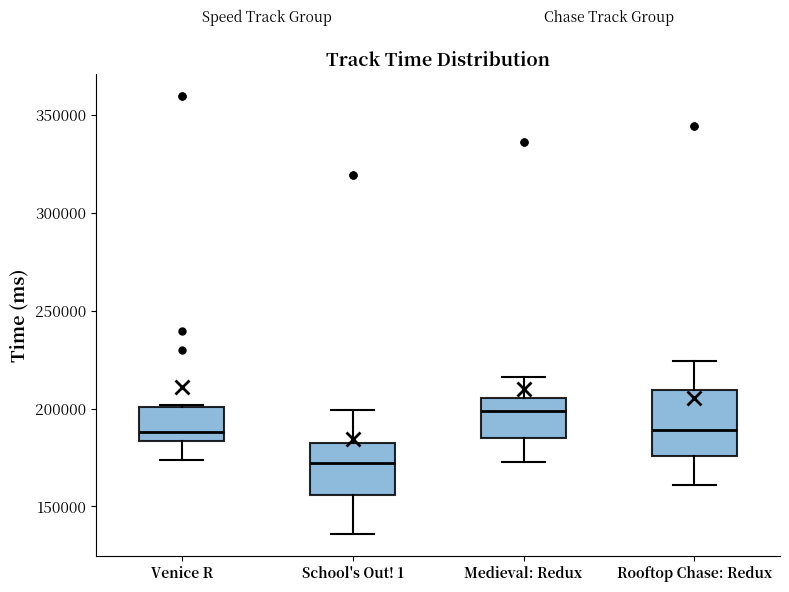

Reading left to right, transcribe this box plot: for each box, give where its median line is, the range the box spans, and where its two whiskers end, as read against the y-axis. The values are not printed on the chart, so give them approximately, as read against the axis.

Venice R: median 190000, box 185000 to 200000, whiskers 175000 to 200000
School's Out! 1: median 170000, box 155000 to 180000, whiskers 135000 to 200000
Medieval: Redux: median 200000, box 185000 to 205000, whiskers 170000 to 215000
Rooftop Chase: Redux: median 190000, box 175000 to 210000, whiskers 160000 to 225000